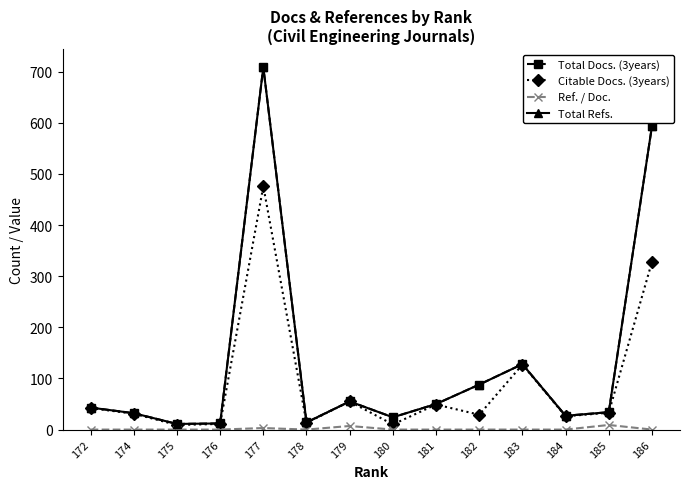

Where does the Total Docs. (3years) series first go above 43?

177